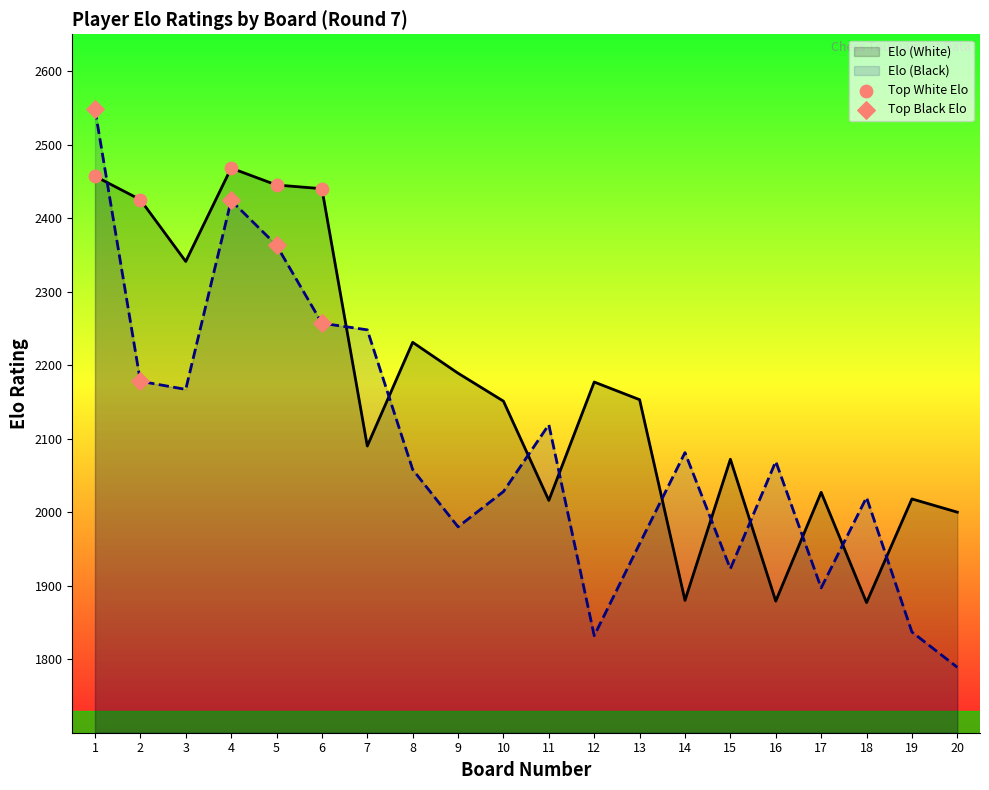

Which series has the largest total across all categories?

Elo (White)